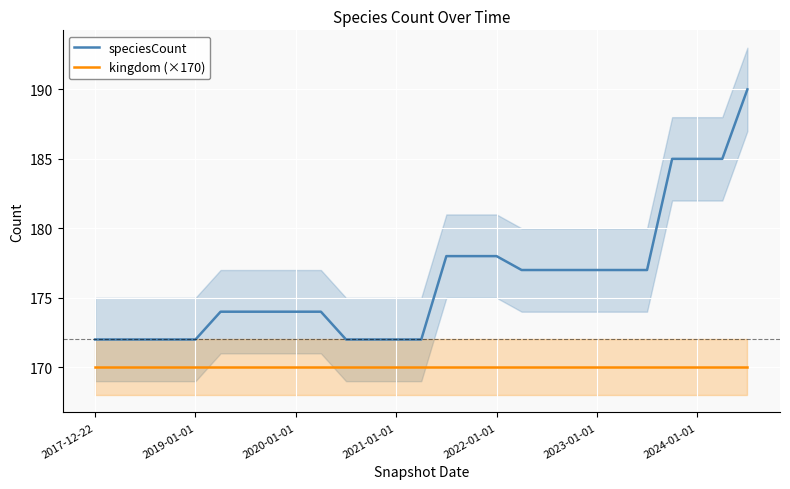

True or false: speciesCount and kingdom (×170) cross at least once.

False